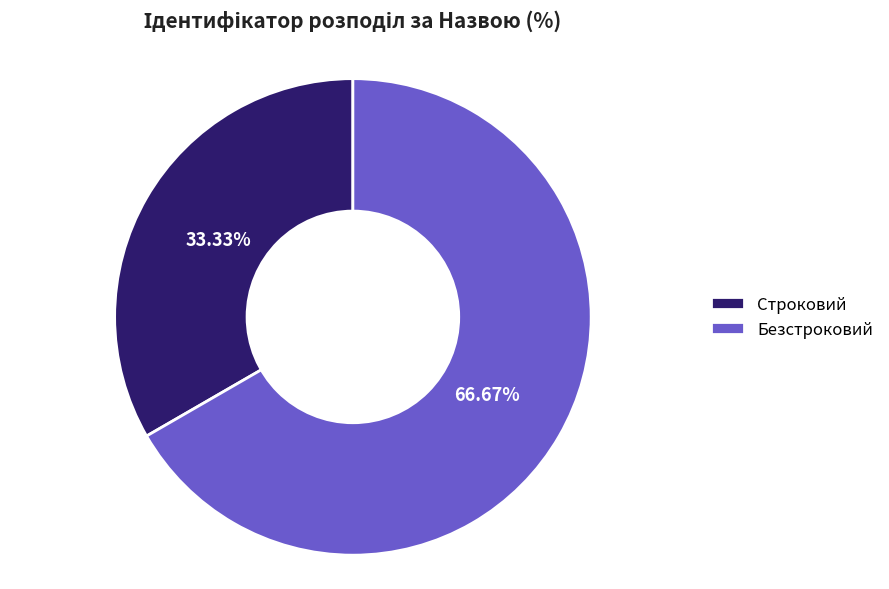

What percentage is the Строковий slice, to the nearest percent?

33%